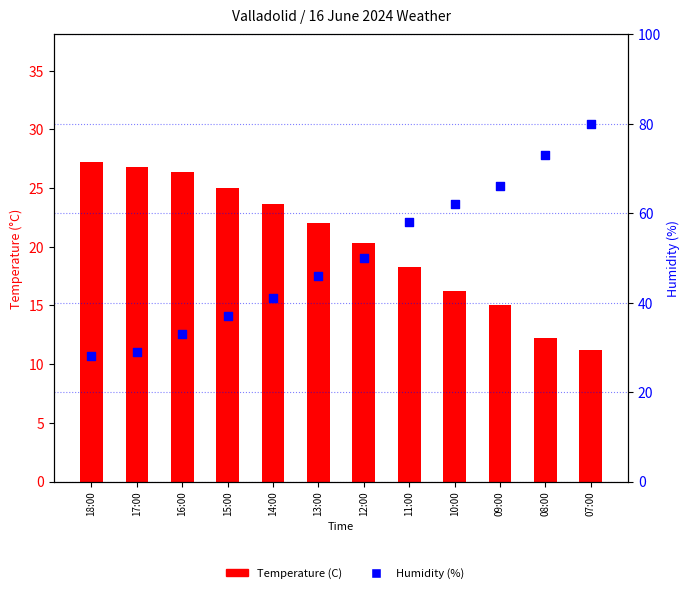

At how many categories does at least one series exceed 45?

7